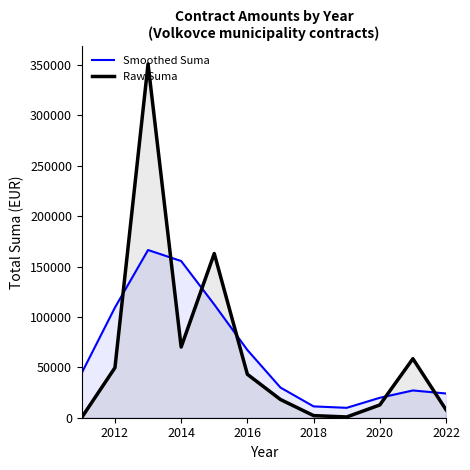

Rank the series by their maximum value, from highest to lowest.

Raw Suma, Smoothed Suma